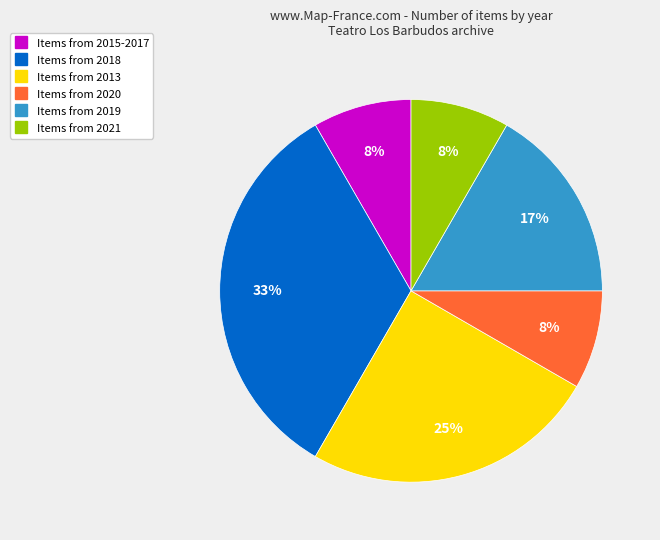

To the nearest percent, what is the average slice percentage?

17%